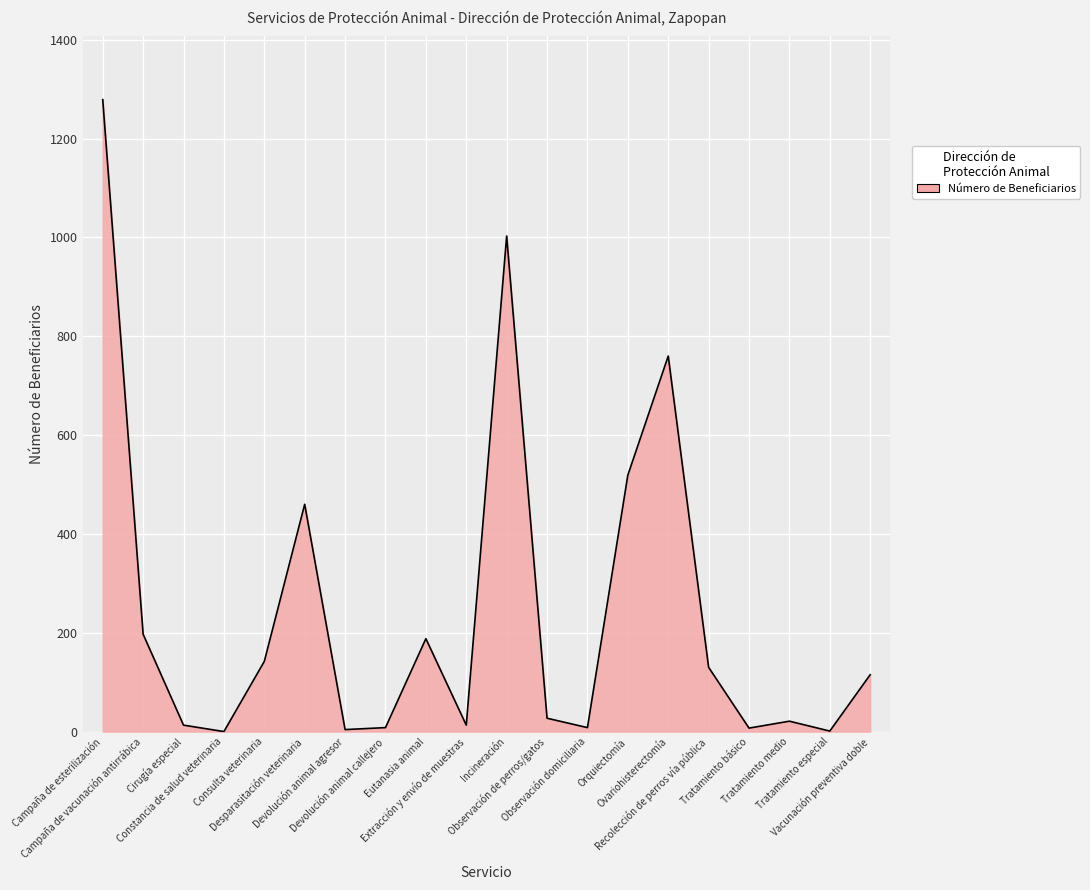

True or false: the data has more than 2 interior local peaks.

True